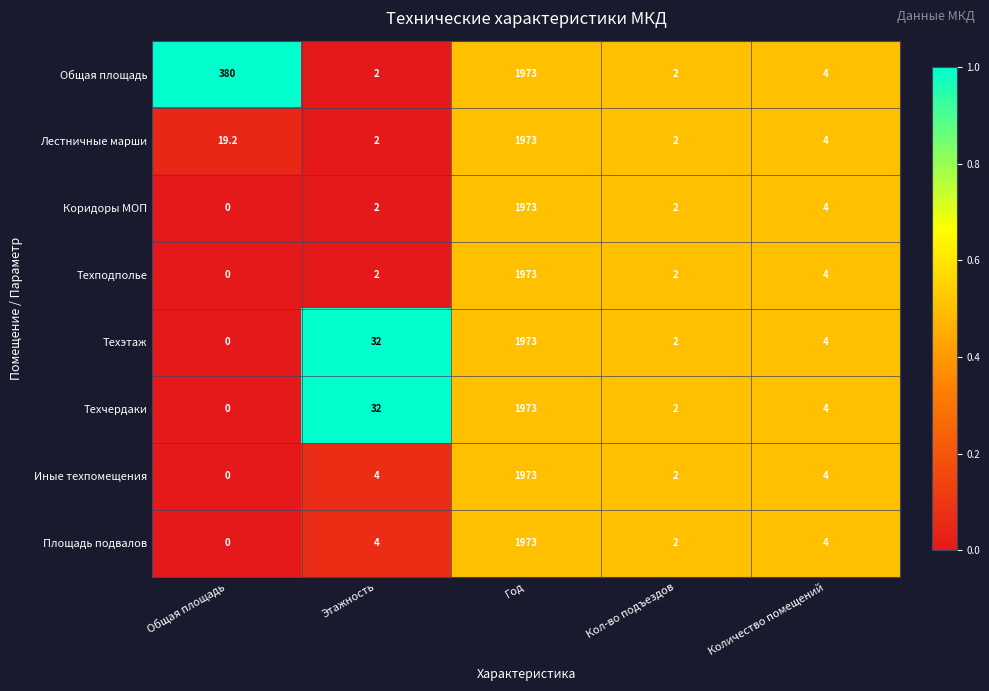

How many categories are shown in the chart?

5